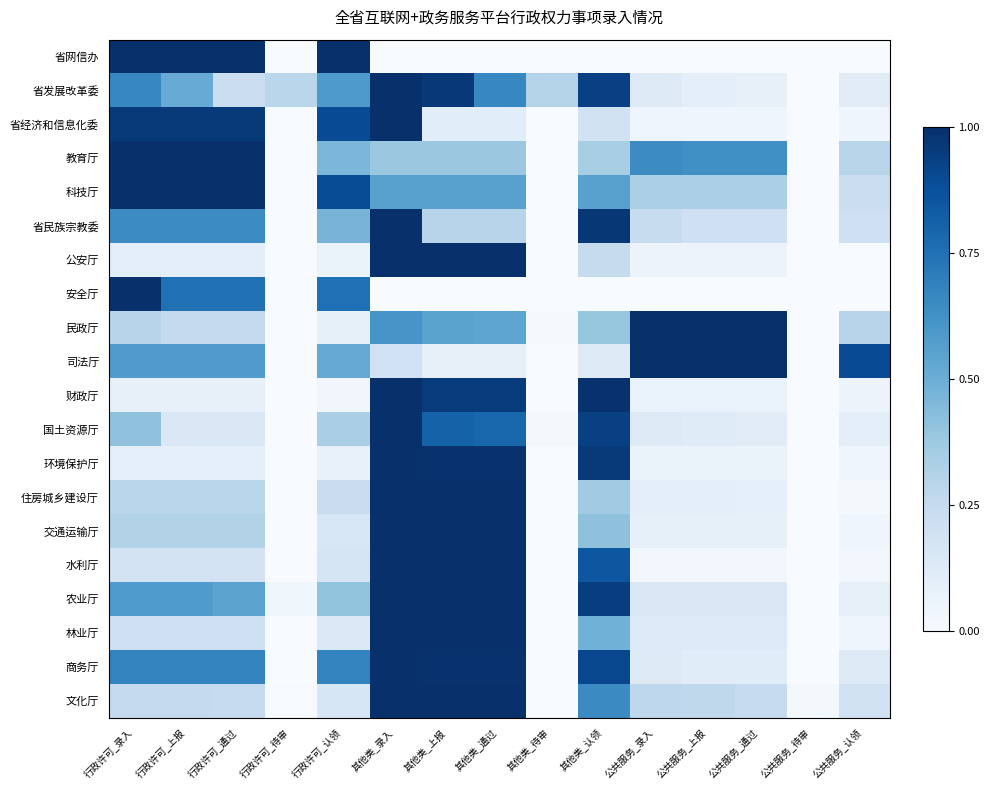

Reading left to right, extract all data points from this chart.

省网信办: 1.0	1.0	1.0	0.0	1.0	0.0	0.0	0.0	0.0	0.0	0.0	0.0	0.0	0.0	0.0
省发展改革委: 0.7	0.5	0.2	0.3	0.6	1.0	1.0	0.7	0.3	0.9	0.1	0.1	0.1	0.0	0.1
省经济和信息化委: 1.0	1.0	1.0	0.0	0.9	1.0	0.1	0.1	0.0	0.2	0.0	0.0	0.0	0.0	0.0
教育厅: 1.0	1.0	1.0	0.0	0.5	0.4	0.4	0.4	0.0	0.3	0.6	0.6	0.6	0.0	0.3
科技厅: 1.0	1.0	1.0	0.0	0.9	0.6	0.6	0.6	0.0	0.6	0.3	0.3	0.3	0.0	0.2
省民族宗教委: 0.6	0.6	0.6	0.0	0.5	1.0	0.3	0.3	0.0	1.0	0.2	0.2	0.2	0.0	0.2
公安厅: 0.1	0.1	0.1	0.0	0.1	1.0	1.0	1.0	0.0	0.2	0.1	0.1	0.1	0.0	0.0
安全厅: 1.0	0.8	0.8	0.0	0.8	0.0	0.0	0.0	0.0	0.0	0.0	0.0	0.0	0.0	0.0
民政厅: 0.3	0.3	0.3	0.0	0.1	0.6	0.5	0.5	0.0	0.4	1.0	1.0	1.0	0.0	0.3
司法厅: 0.6	0.6	0.6	0.0	0.5	0.2	0.1	0.1	0.0	0.1	1.0	1.0	1.0	0.0	0.9
财政厅: 0.1	0.1	0.1	0.0	0.0	1.0	1.0	1.0	0.0	1.0	0.1	0.1	0.1	0.0	0.1
国土资源厅: 0.4	0.1	0.1	0.0	0.3	1.0	0.8	0.8	0.0	0.9	0.1	0.1	0.1	0.0	0.1
环境保护厅: 0.1	0.1	0.1	0.0	0.1	1.0	1.0	1.0	0.0	1.0	0.1	0.1	0.1	0.0	0.0
住房城乡建设厅: 0.3	0.3	0.3	0.0	0.2	1.0	1.0	1.0	0.0	0.4	0.1	0.1	0.1	0.0	0.0
交通运输厅: 0.3	0.3	0.3	0.0	0.2	1.0	1.0	1.0	0.0	0.4	0.1	0.1	0.1	0.0	0.0
水利厅: 0.2	0.2	0.2	0.0	0.2	1.0	1.0	1.0	0.0	0.8	0.0	0.0	0.0	0.0	0.0
农业厅: 0.6	0.6	0.5	0.0	0.4	1.0	1.0	1.0	0.0	0.9	0.1	0.1	0.1	0.0	0.1
林业厅: 0.2	0.2	0.2	0.0	0.1	1.0	1.0	1.0	0.0	0.5	0.1	0.1	0.1	0.0	0.0
商务厅: 0.7	0.7	0.7	0.0	0.7	1.0	1.0	1.0	0.0	0.9	0.1	0.1	0.1	0.0	0.1
文化厅: 0.3	0.3	0.2	0.0	0.2	1.0	1.0	1.0	0.0	0.6	0.3	0.3	0.2	0.0	0.2